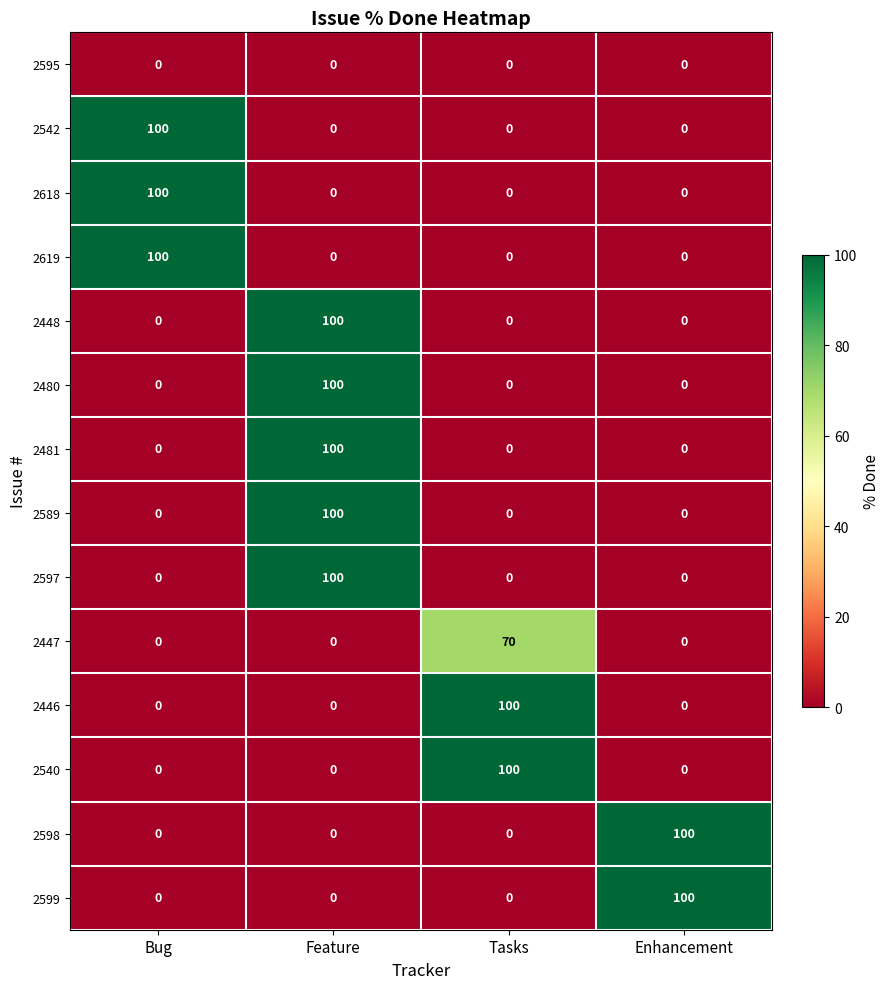

At which category is the sum across all series the highest?

Feature